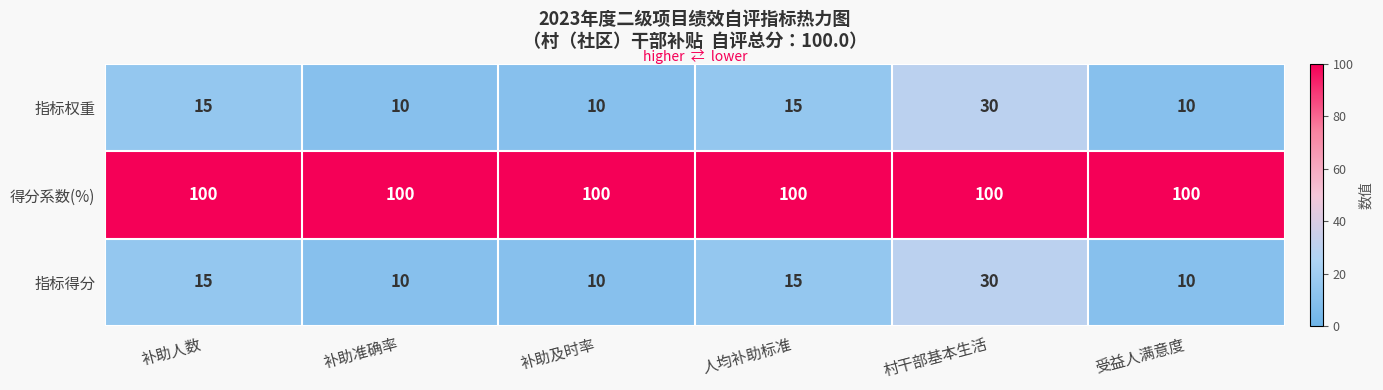

What is the difference between the maximum and minimum values in the 指标权重 series?

20